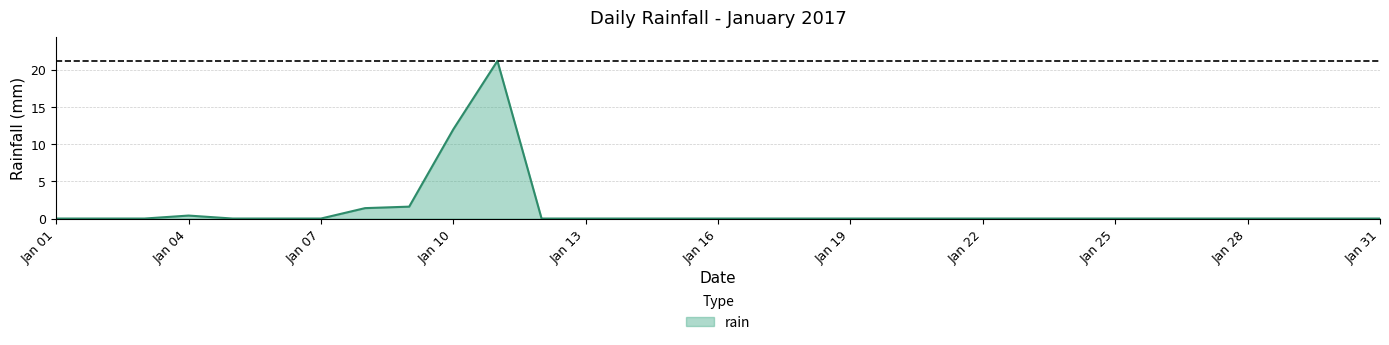

What is the difference between the maximum and minimum values?

21.2